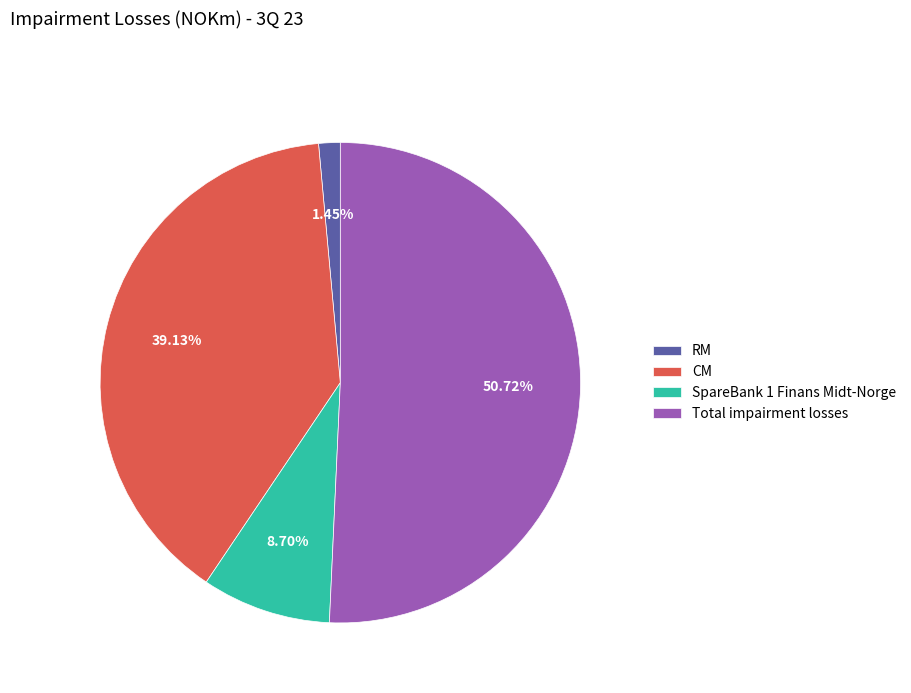

Rank the categories by value from lowest to highest.

RM, SpareBank 1 Finans Midt-Norge, CM, Total impairment losses